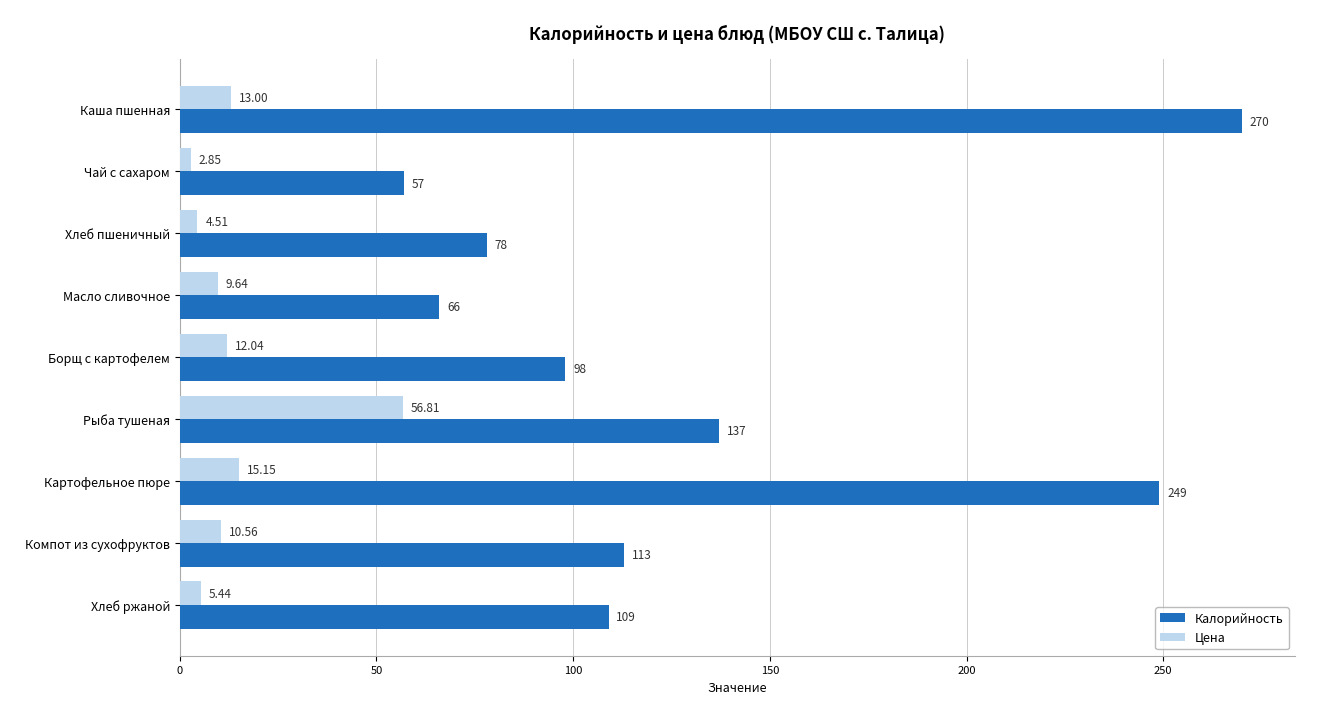

Which category has the highest value in the Цена series?

Рыба тушеная